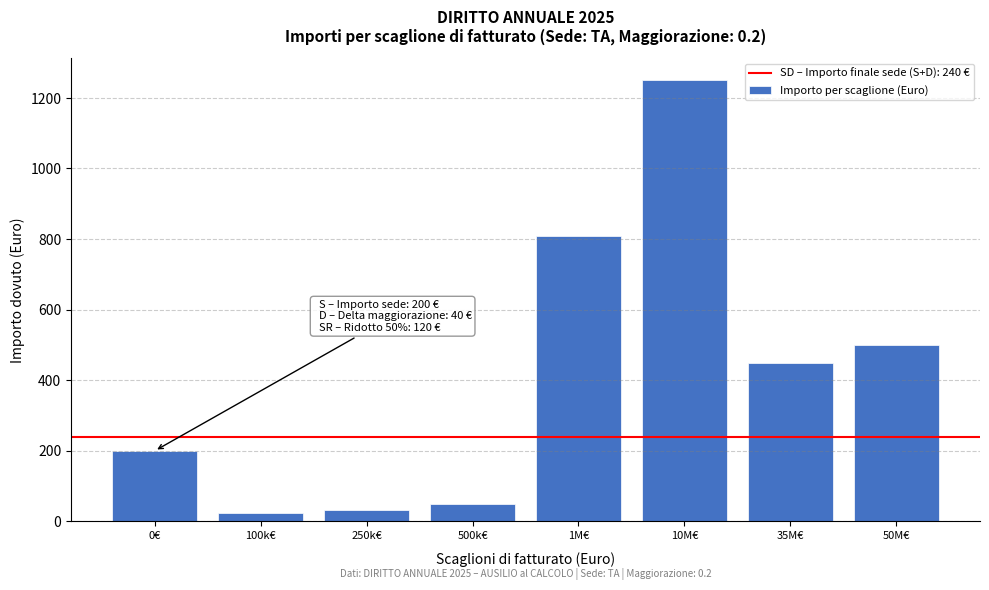

Reading left to right, transcribe all the data shown in this chart.

0€=200.0	100k€=22.5	250k€=32.5	500k€=50.0	1M€=810.0	10M€=1250.0	35M€=450.0	50M€=500.0